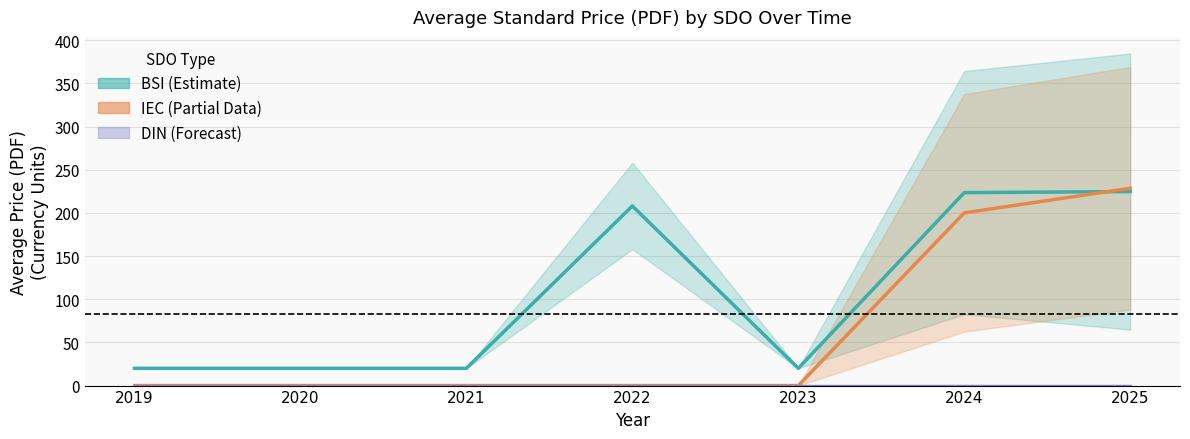

At which label does DIN (Forecast) reach its peak?

2019